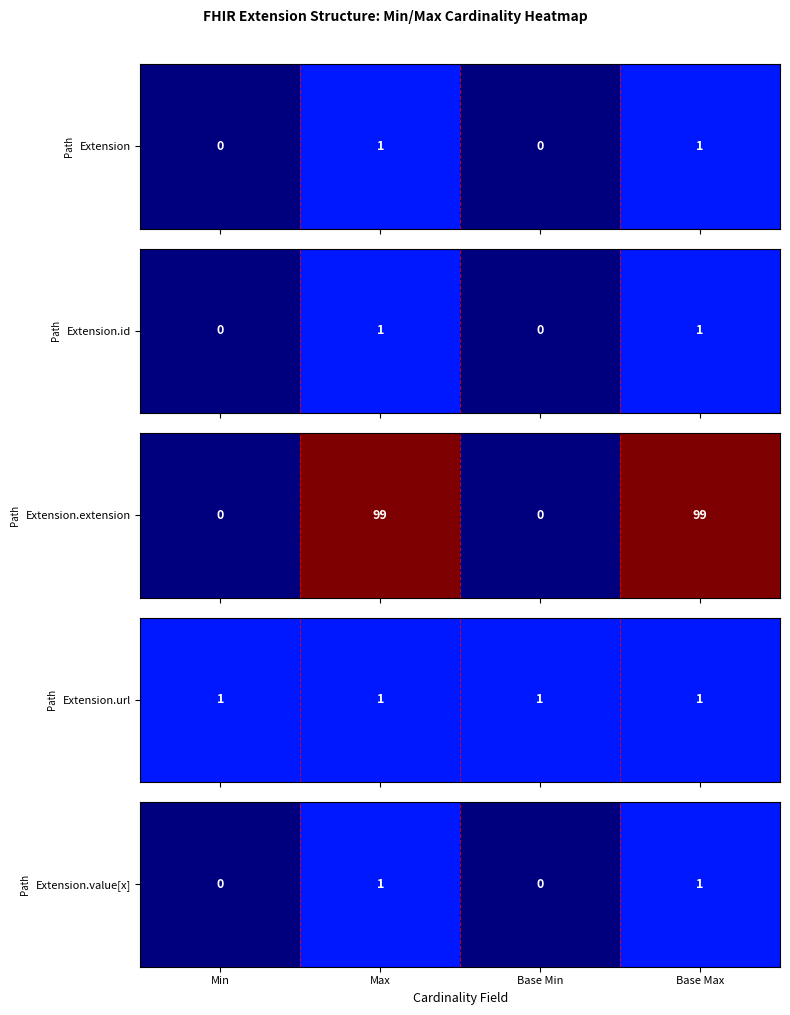

The chart shows a value of 1.0 at Base Max. True or false?

False